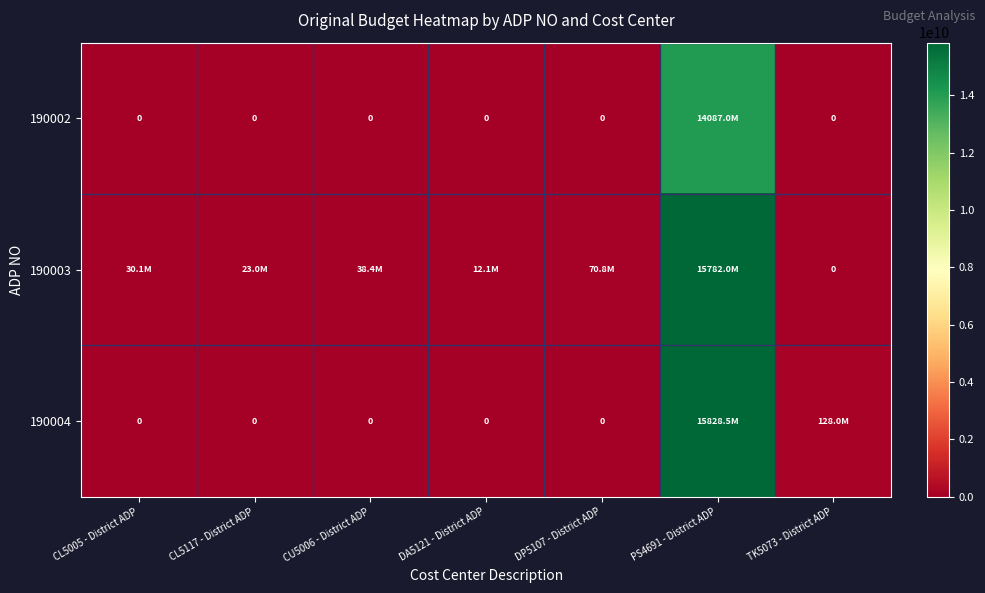

Read the 190003 value at CL5005 - District ADP.

30143000